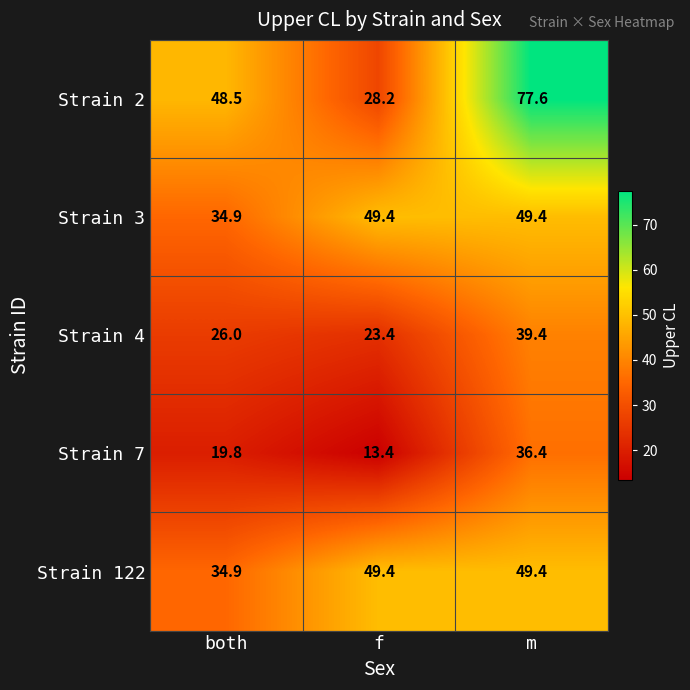

Reading left to right, extract all data points from this chart.

Strain 2: 48.5	28.2	77.6
Strain 3: 34.9	49.4	49.4
Strain 4: 26.0	23.4	39.4
Strain 7: 19.8	13.4	36.4
Strain 122: 34.9	49.4	49.4